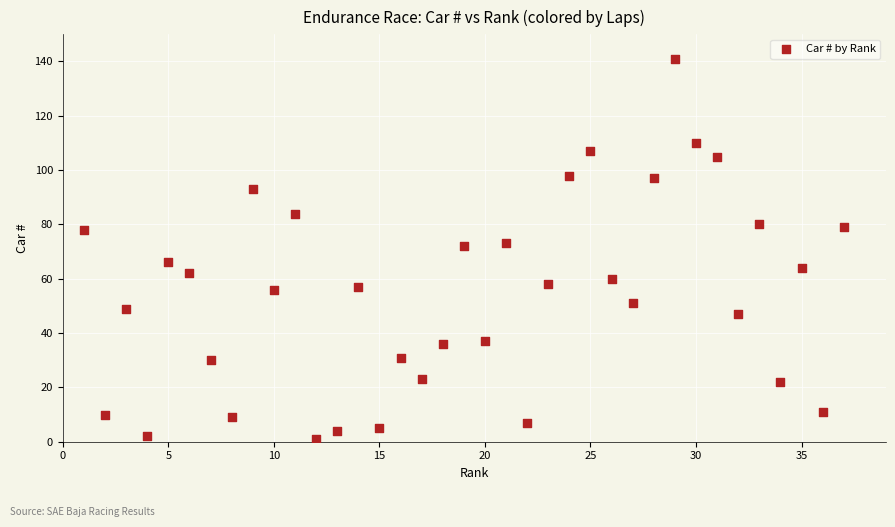

What is the range of X values (max minus min)?

36